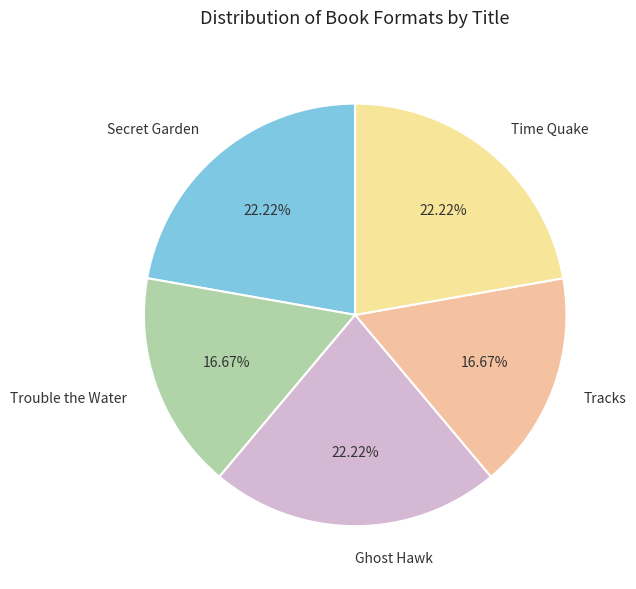

What is the ratio of the value at Trouble the Water to the value at Secret Garden?

0.8